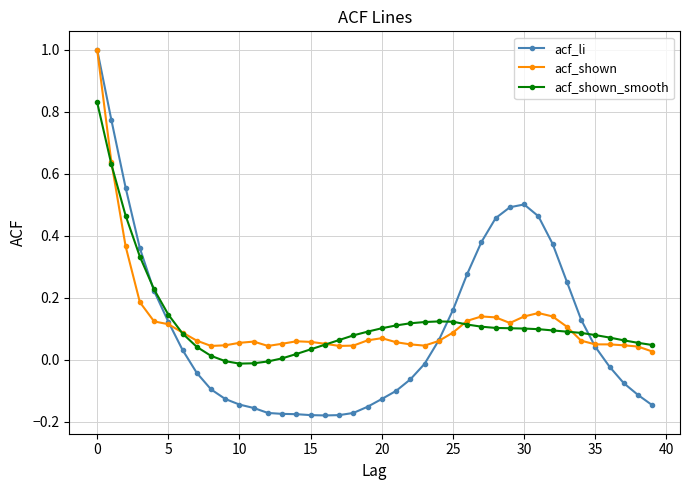

True or false: acf_shown_smooth has more than 0 interior local peaks.

True